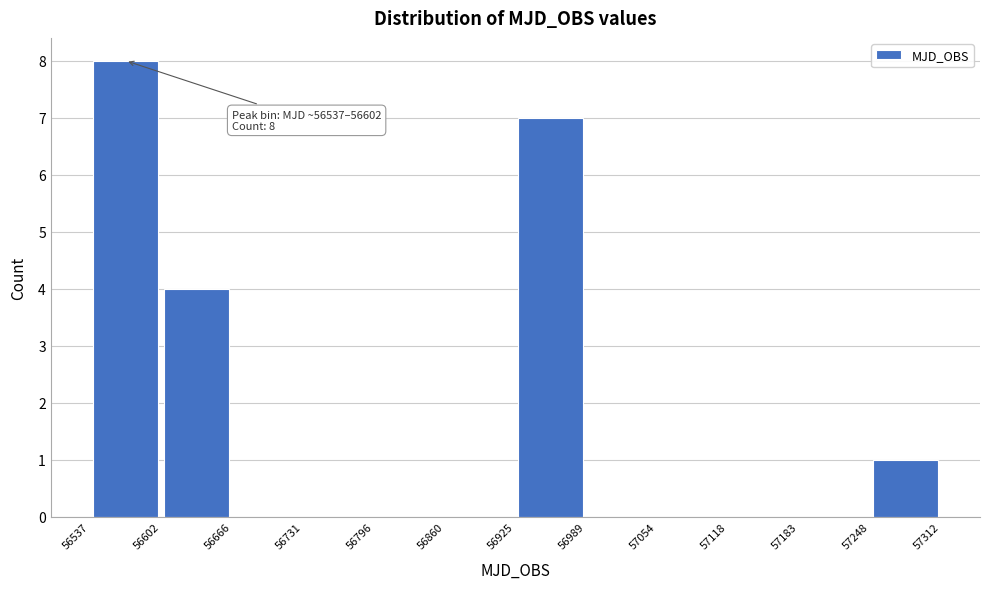

Over which range of the x-axis is the bar tallest?

56537 to 56602